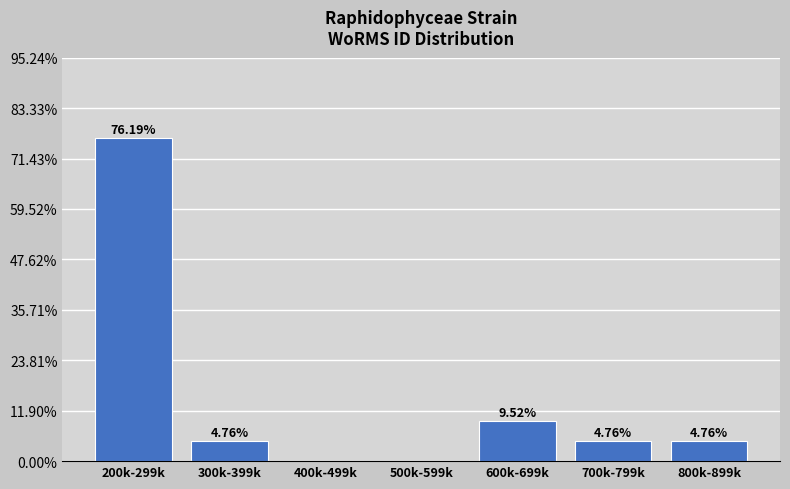

What is the sum of the values at 300k-399k and 600k-699k?

14.3